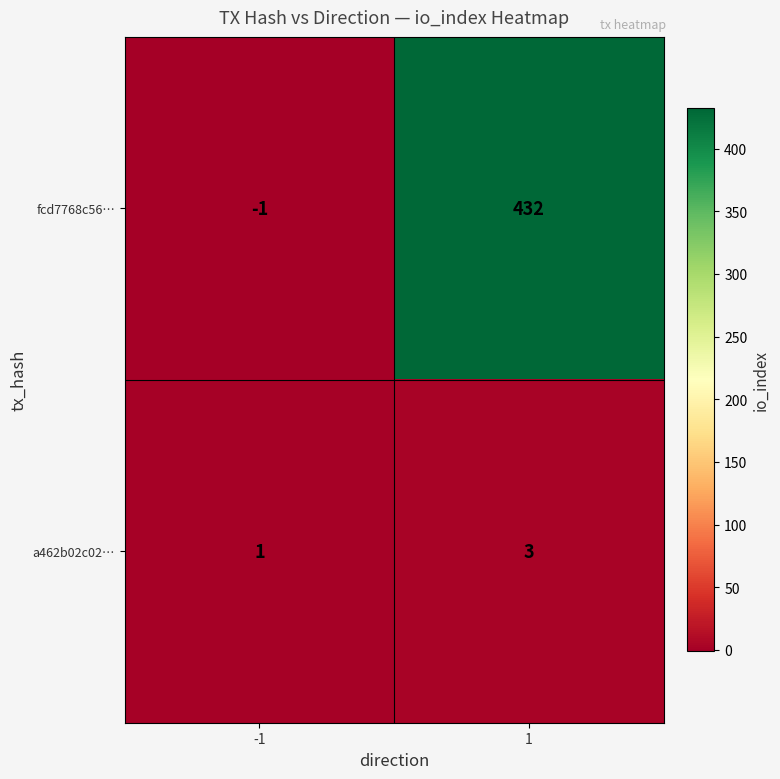

What is the average value of the fcd7768c56… series?

216